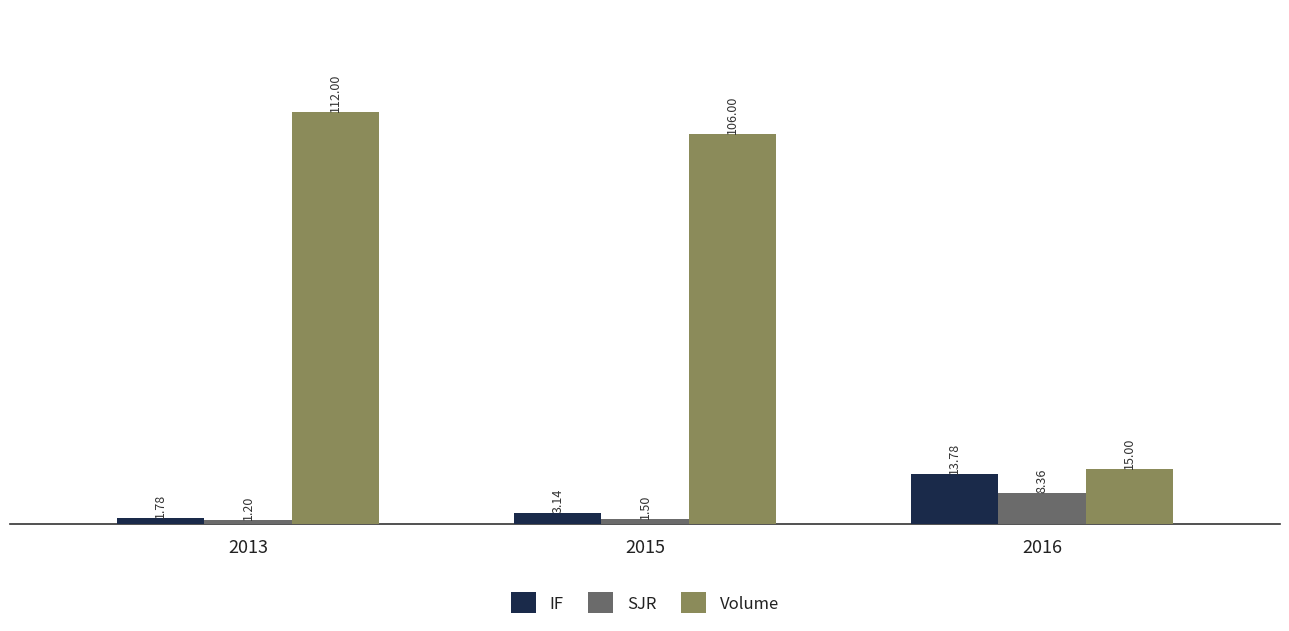

How many data points in IF are above 3?

2